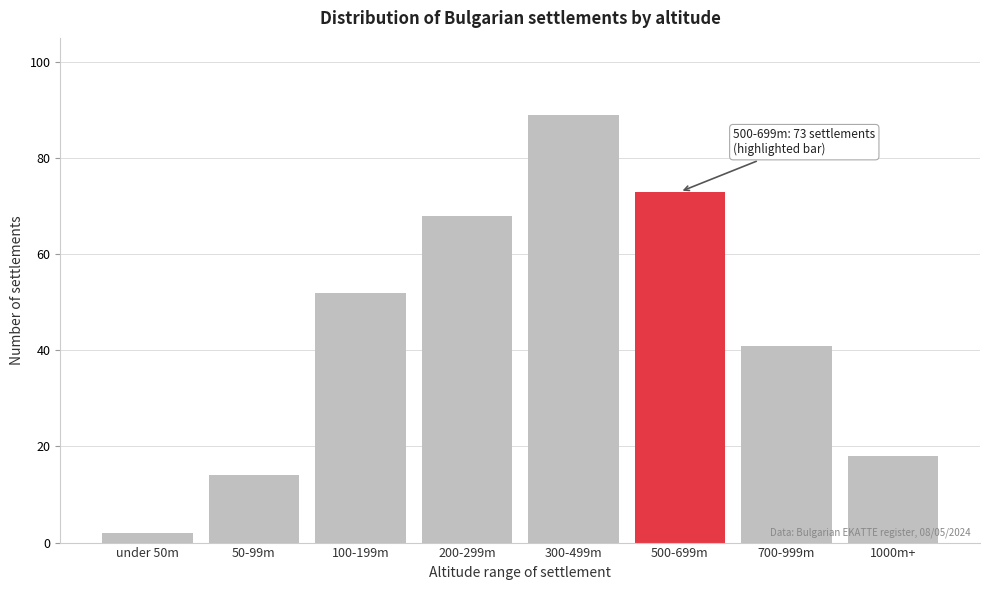

Reading left to right, list all the values displayed in this chart.

under 50m=2	50-99m=14	100-199m=52	200-299m=68	300-499m=89	500-699m=73	700-999m=41	1000m+=18